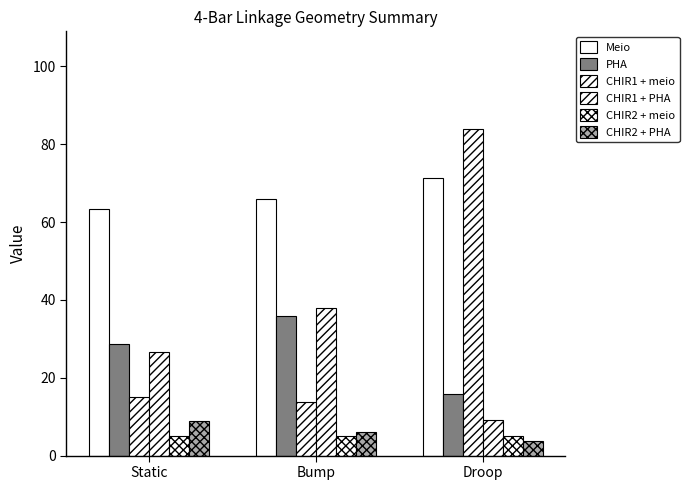

How many data points in Meio are above 65?

2